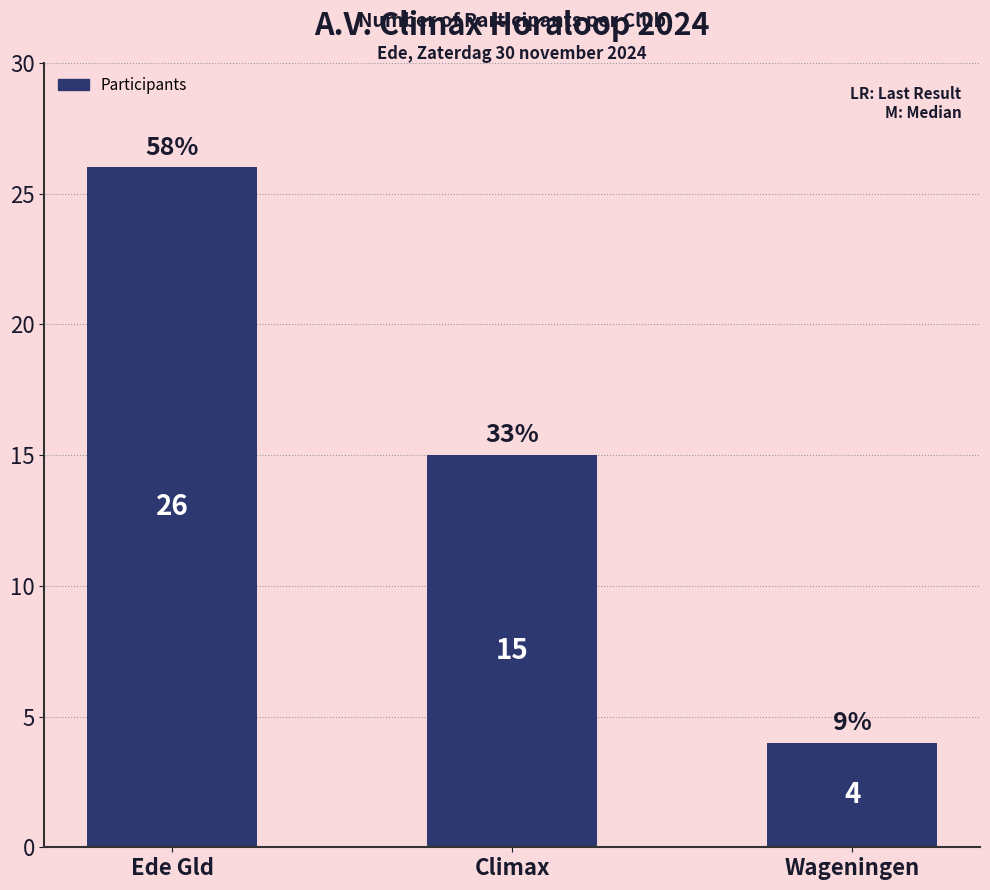

Rank the categories by value from lowest to highest.

Wageningen, Climax, Ede Gld